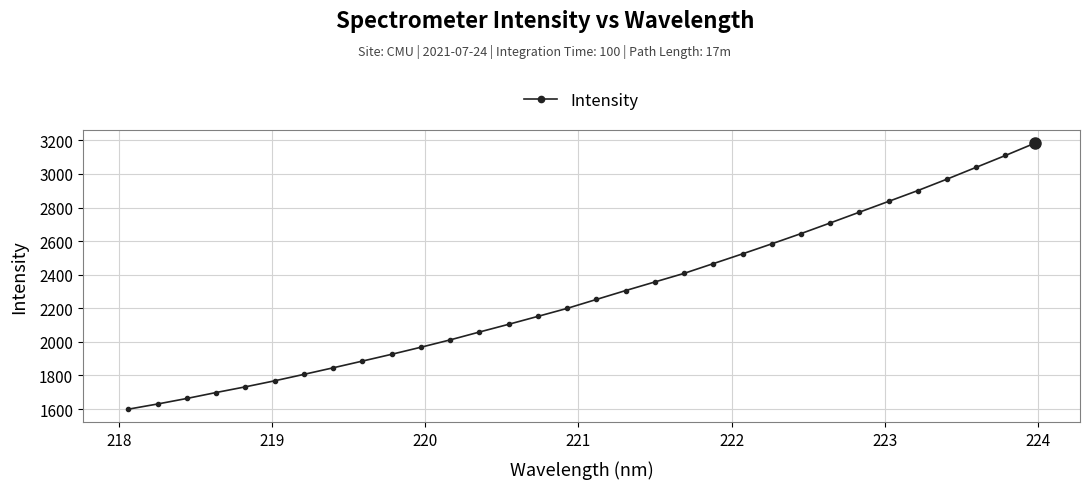

What is the difference between the maximum and minimum values?

1583.5